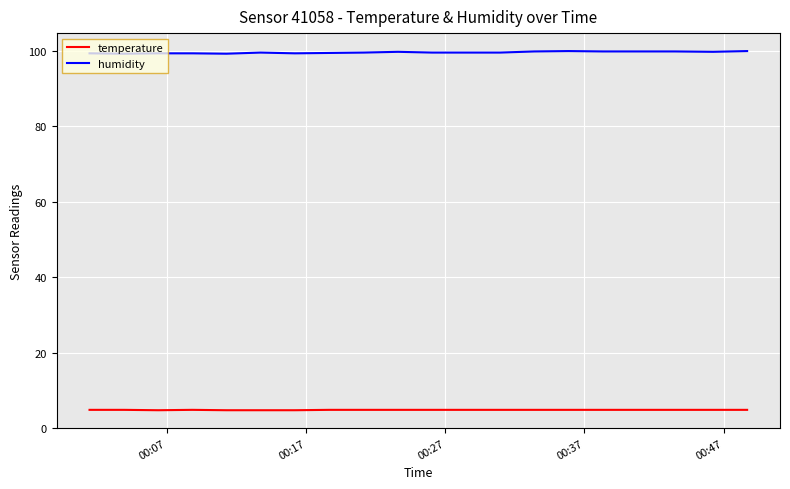

Which series has the largest range (max minus min)?

humidity